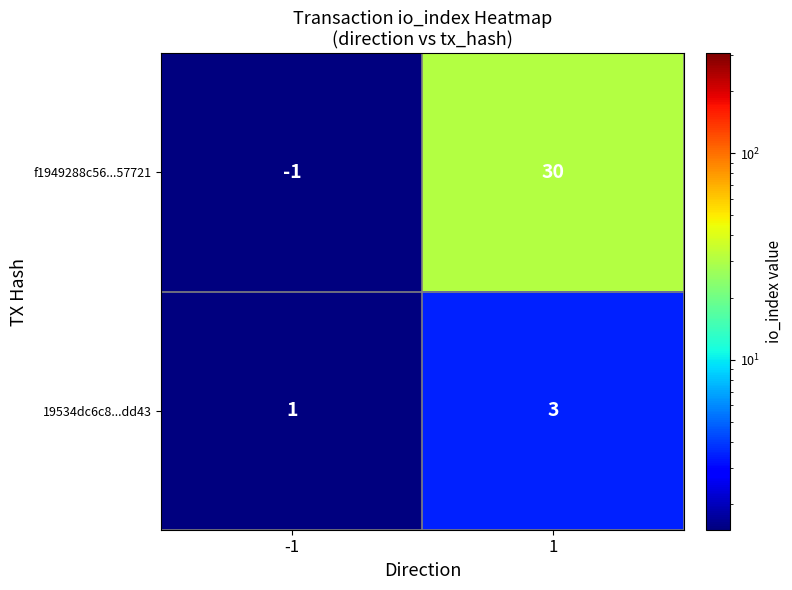

List the series in order of their overall mean, lowest first.

19534dc6c8...dd43, f1949288c56...57721